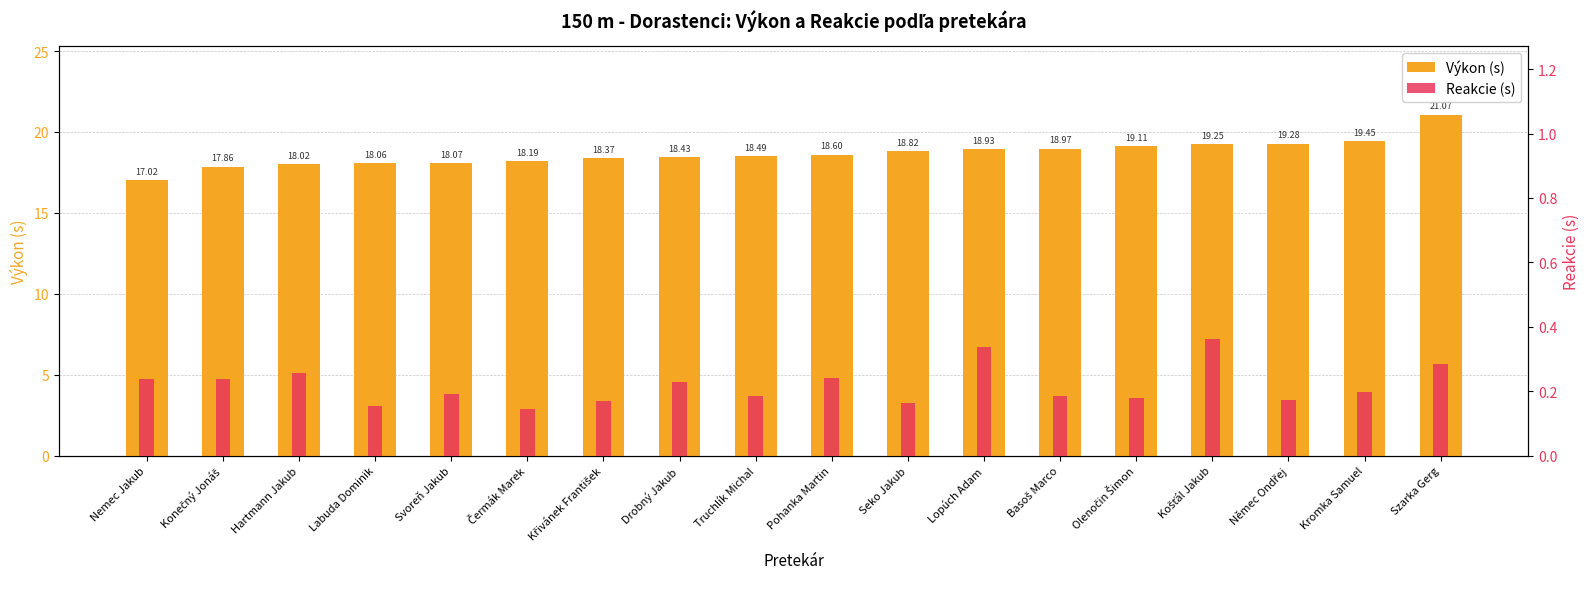

What is the label of the 15th bar from the left?

Košťál Jakub